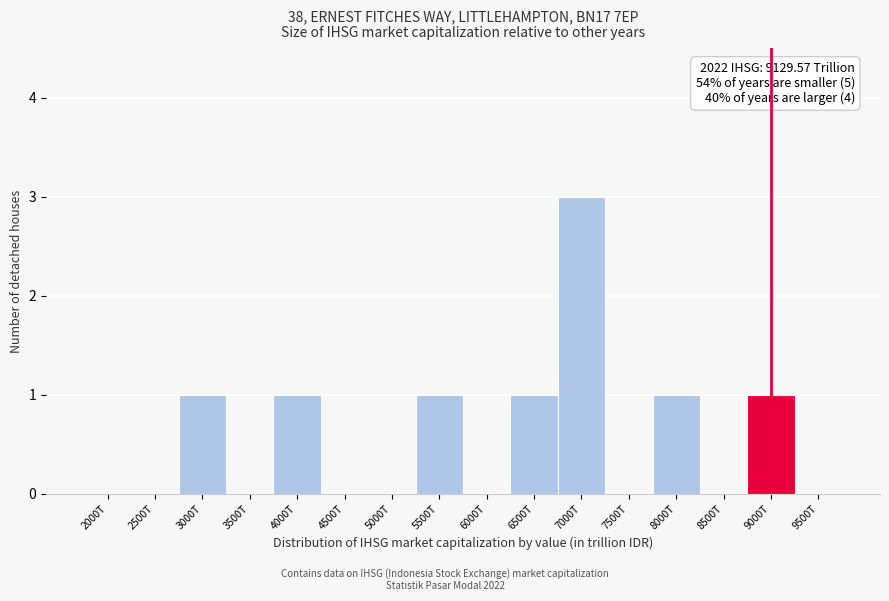

Reading left to right, list all the values displayed in this chart.

2000T=0	2500T=0	3000T=1	3500T=0	4000T=1	4500T=0	5000T=0	5500T=1	6000T=0	6500T=1	7000T=3	7500T=0	8000T=1	8500T=0	9000T=1	9500T=0